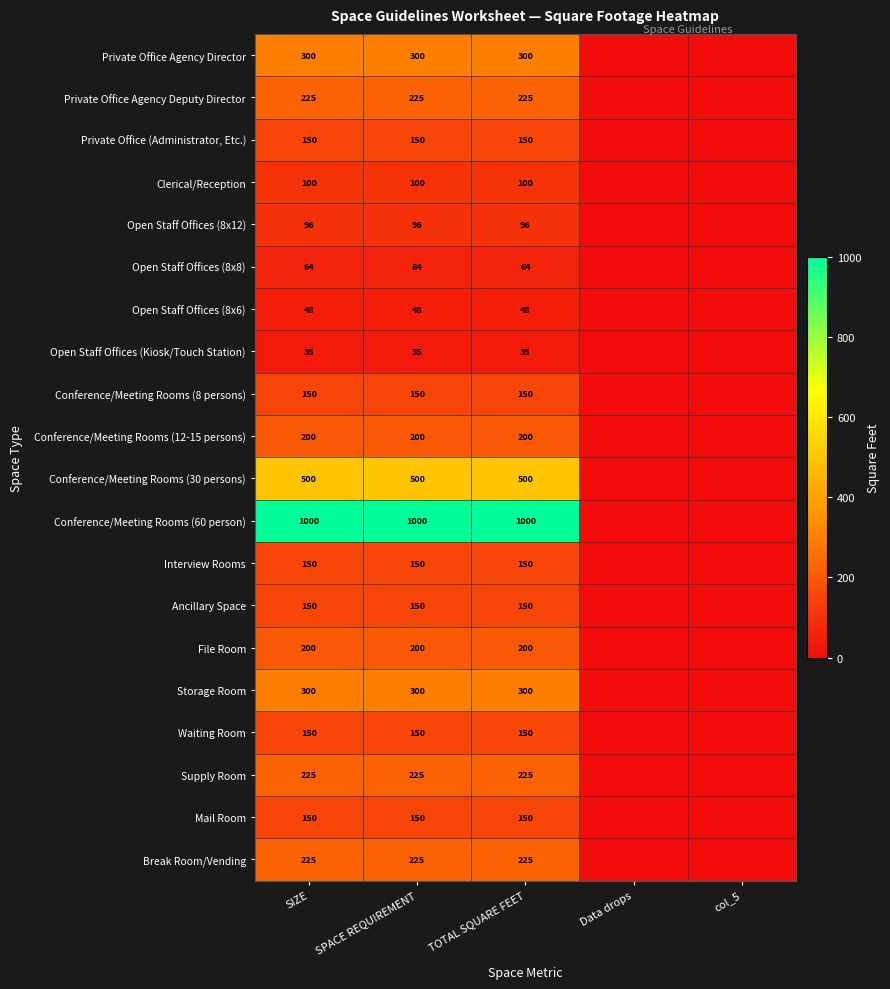

What is the difference between the highest and lowest values at SIZE?

965